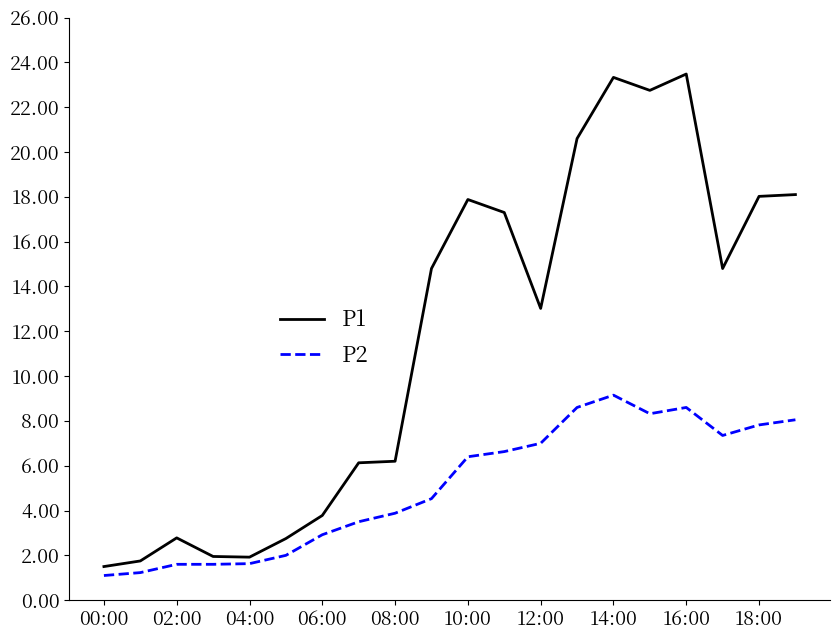

Which series has the largest range (max minus min)?

P1